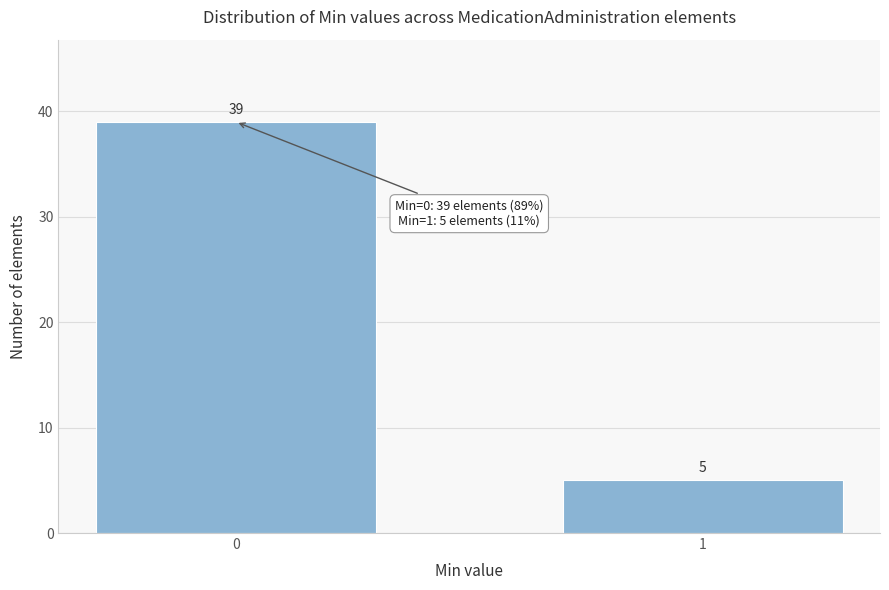

Reading left to right, what are all the values shown in this chart?

39	5